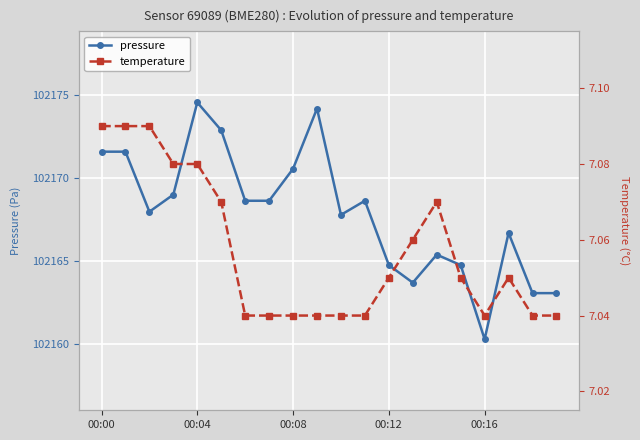

True or false: pressure has more than 0 interior local peaks.

True